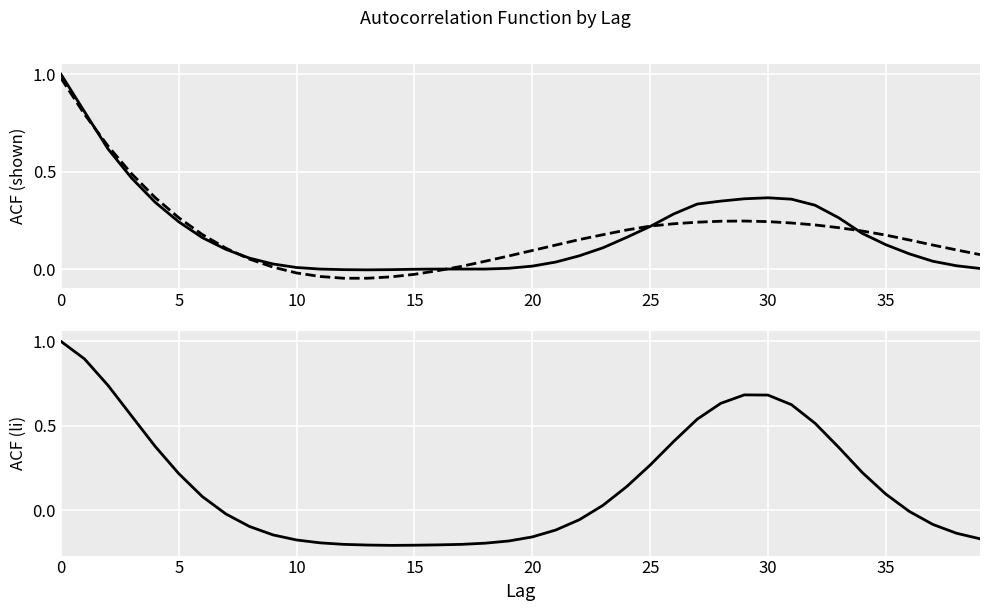

Where is the first local minimum for acf_shown?

13